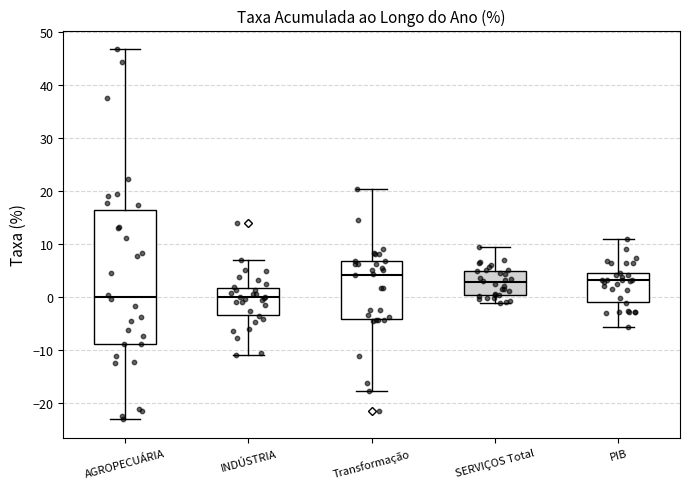

Where does the upper whisker of the box for PIB end on the y-axis? The values are not printed on the chart, so give them approximately, as read against the axis.

11